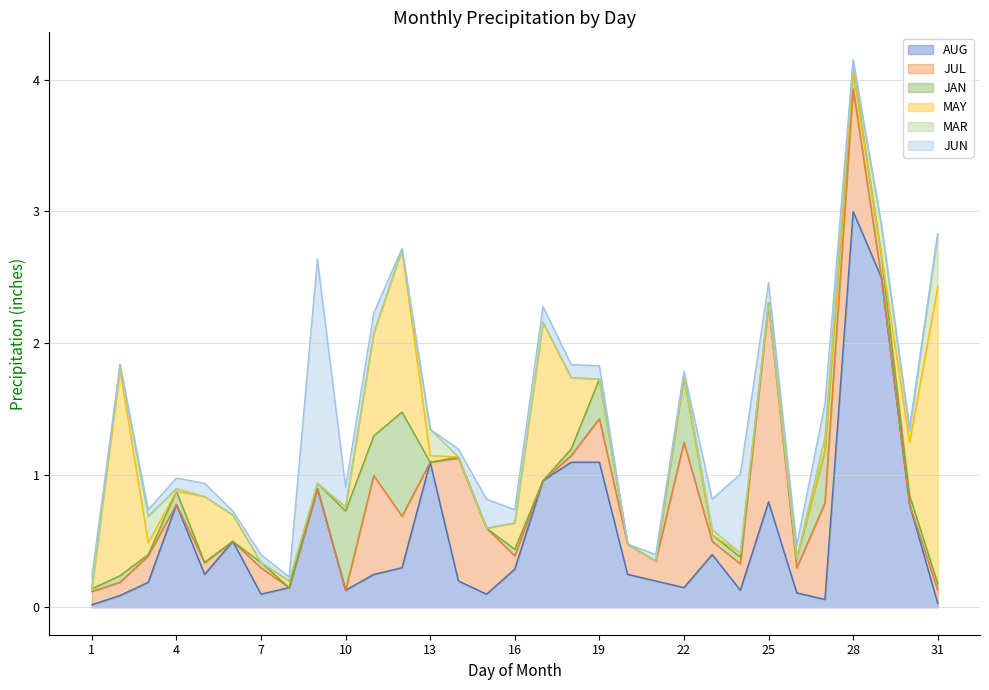

What is the difference between the JUL values at 9 and 5?

0.1